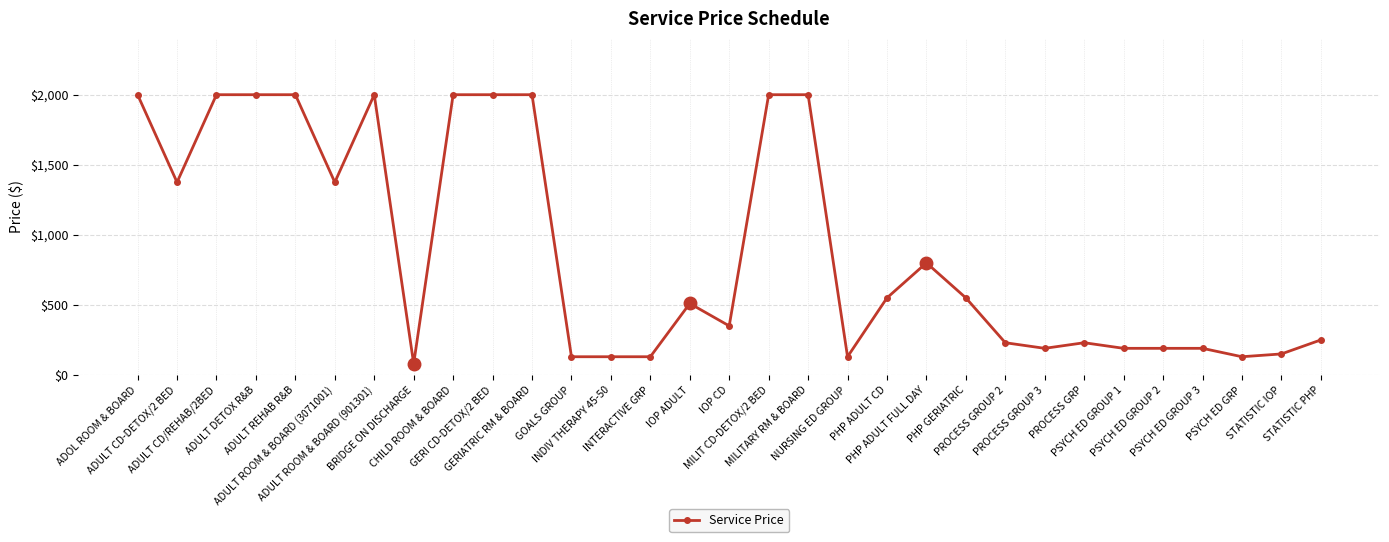

Reading right to left, list all the values displayed in this chart.

STATISTIC PHP=250	STATISTIC IOP=150	PSYCH ED GRP=130	PSYCH ED GROUP 3=190	PSYCH ED GROUP 2=190	PSYCH ED GROUP 1=190	PROCESS GRP=230	PROCESS GROUP 3=190	PROCESS GROUP 2=230	PHP GERIATRIC=550	PHP ADULT FULL DAY=800	PHP ADULT CD=550	NURSING ED GROUP=130	MILITARY RM & BOARD=2000	MILIT CD-DETOX/2 BED=2000	IOP CD=350	IOP ADULT=510	INTERACTIVE GRP=130	INDIV THERAPY 45-50=130	GOALS GROUP=130	GERIATRIC RM & BOARD=2000	GERI CD-DETOX/2 BED=2000	CHILD ROOM & BOARD=2000	BRIDGE ON DISCHARGE=80	ADULT ROOM & BOARD (901301)=2000	ADULT ROOM & BOARD (3071001)=1375	ADULT REHAB R&B=2000	ADULT DETOX R&B=2000	ADULT CD/REHAB/2BED=2000	ADULT CD-DETOX/2 BED=1375	ADOL ROOM & BOARD=2000